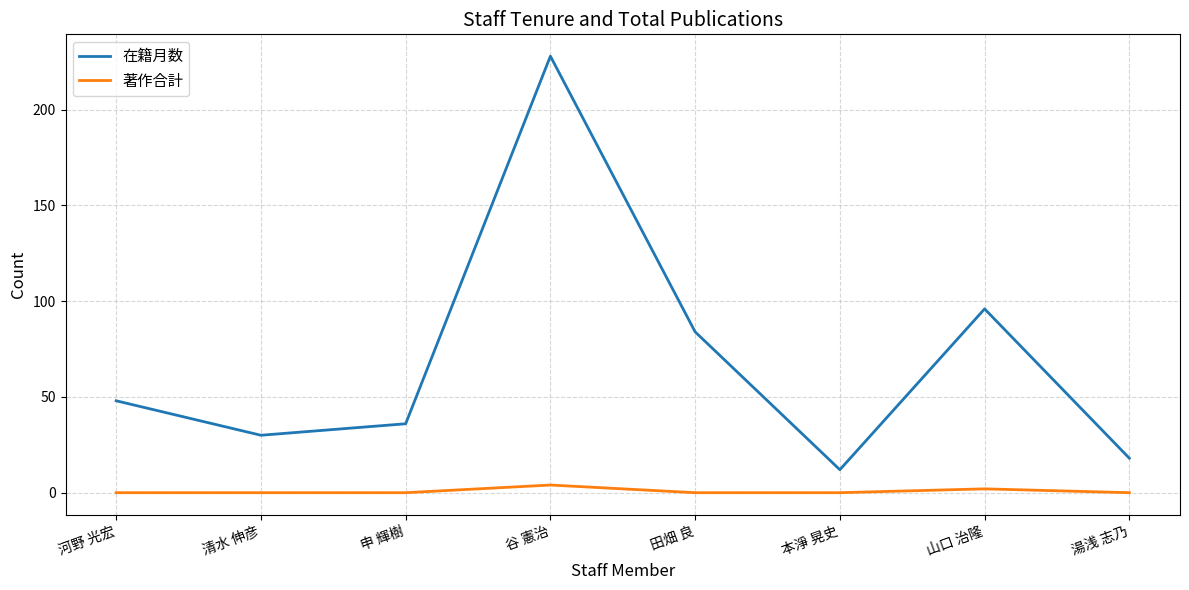

Does the chart display data point markers on the line(s)?

No